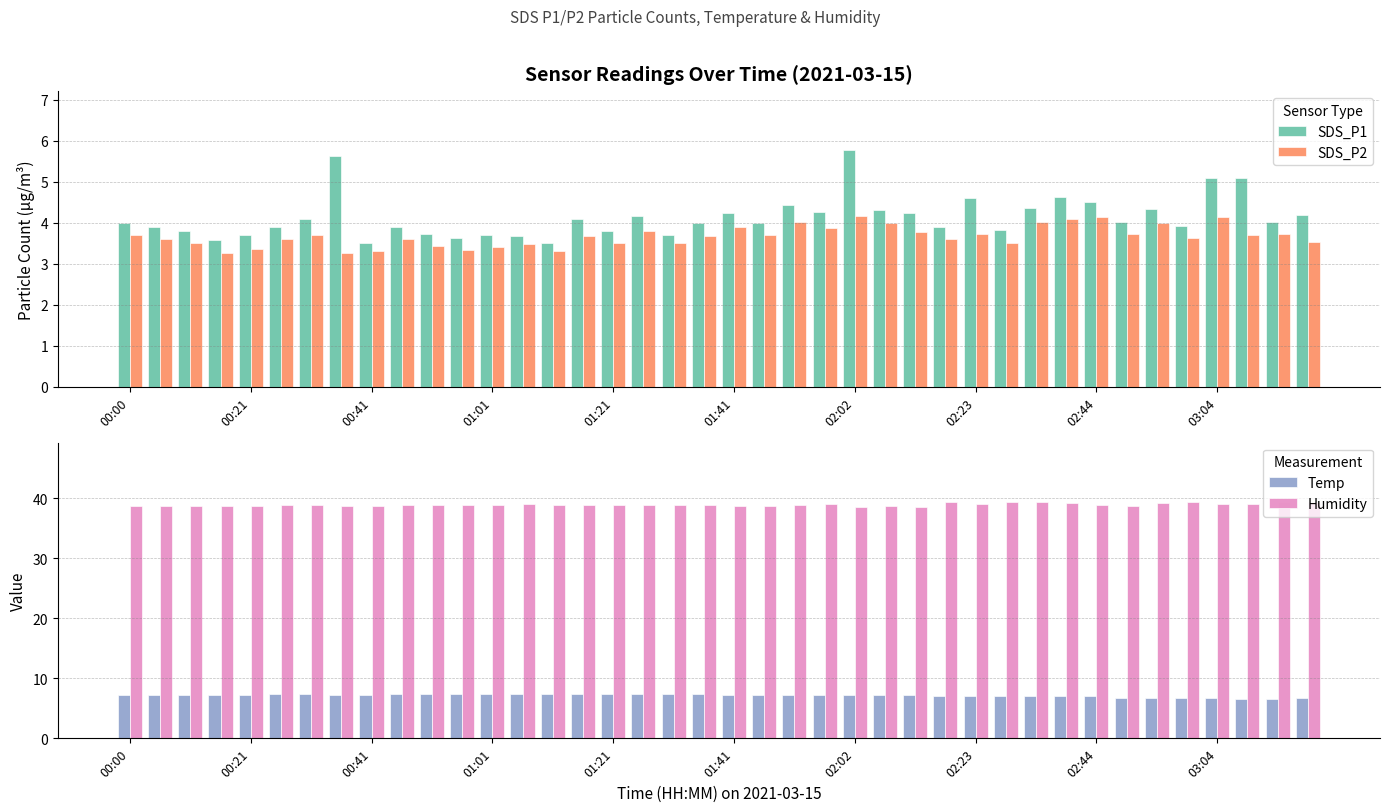

What is the difference between the maximum and second lowest values in the SDS_P1 series?

2.3